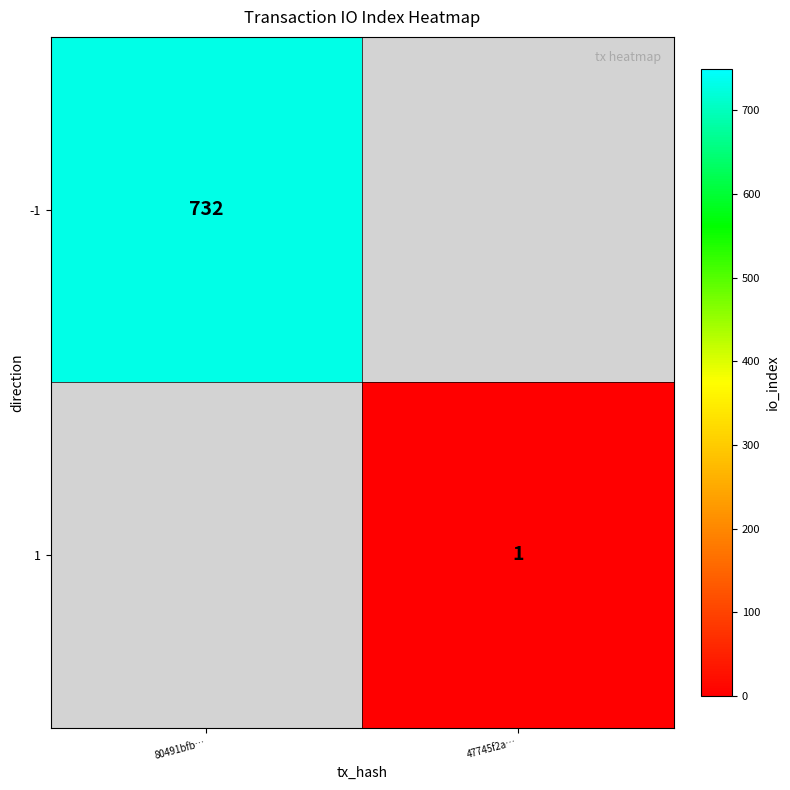

The value of -1 at 80491bfb… is 732. True or false?

True